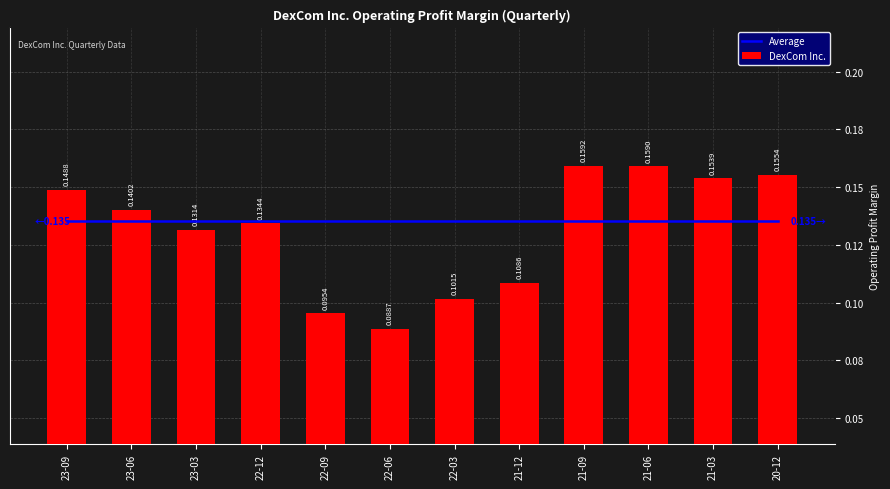

Between 23-03 and 21-03, which series saw the biggest shift?

DexCom Inc.